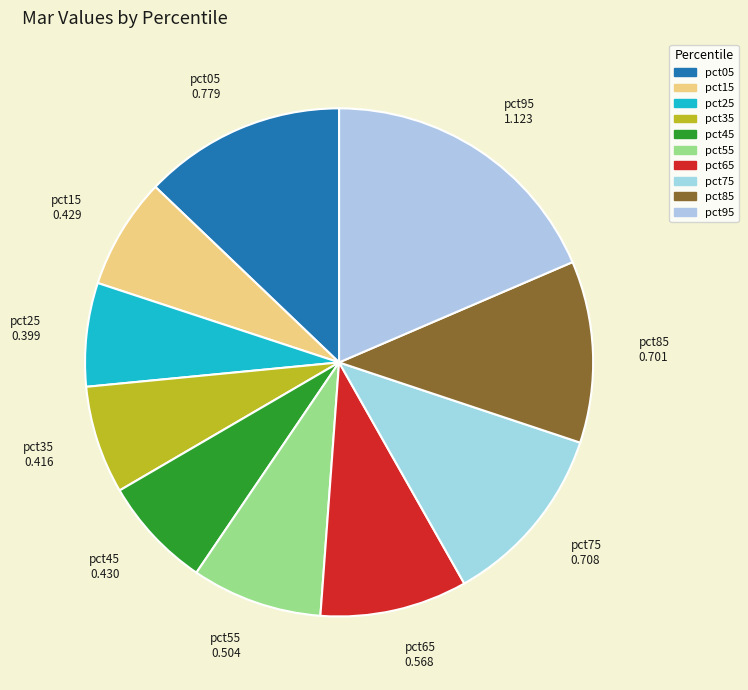

Do pct15 and pct25 together represent more than half of the pie?

No